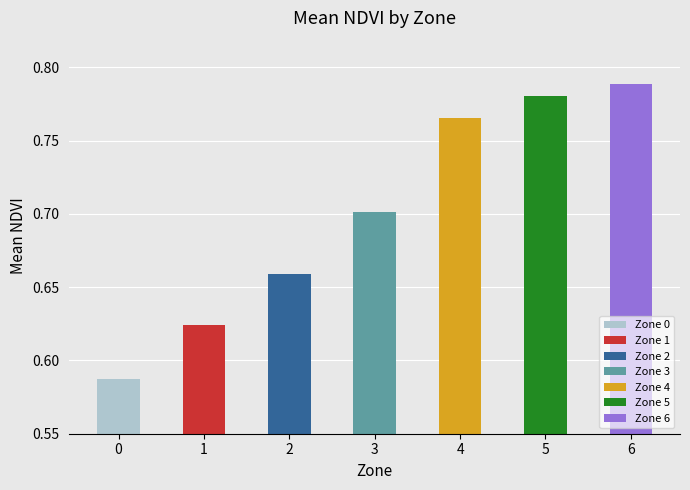

Rank the categories by value from highest to lowest.

6, 5, 4, 3, 2, 1, 0